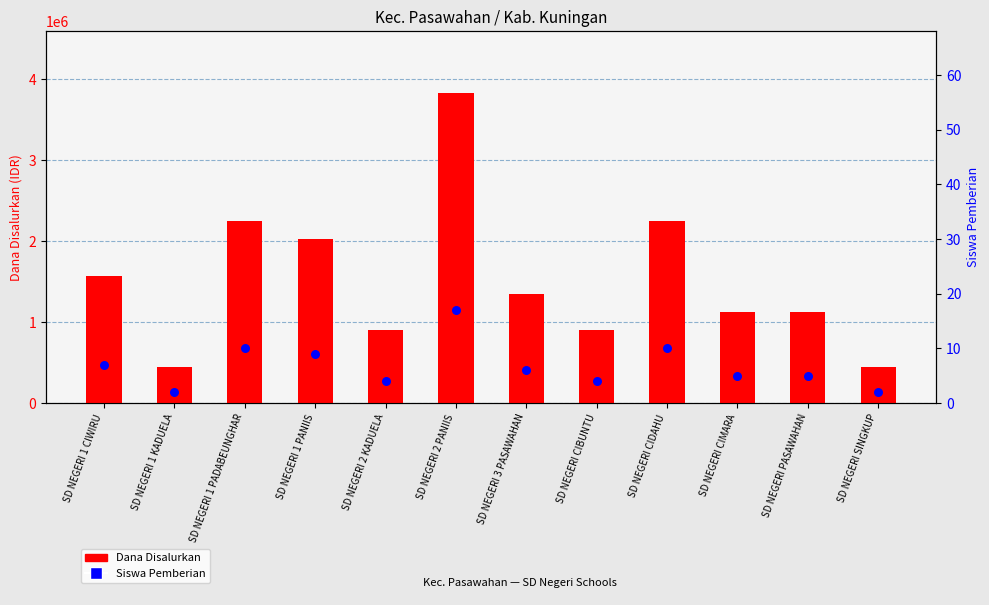

What is the total value across all series at SD NEGERI 1 PADABEUNGHAR?

2250010